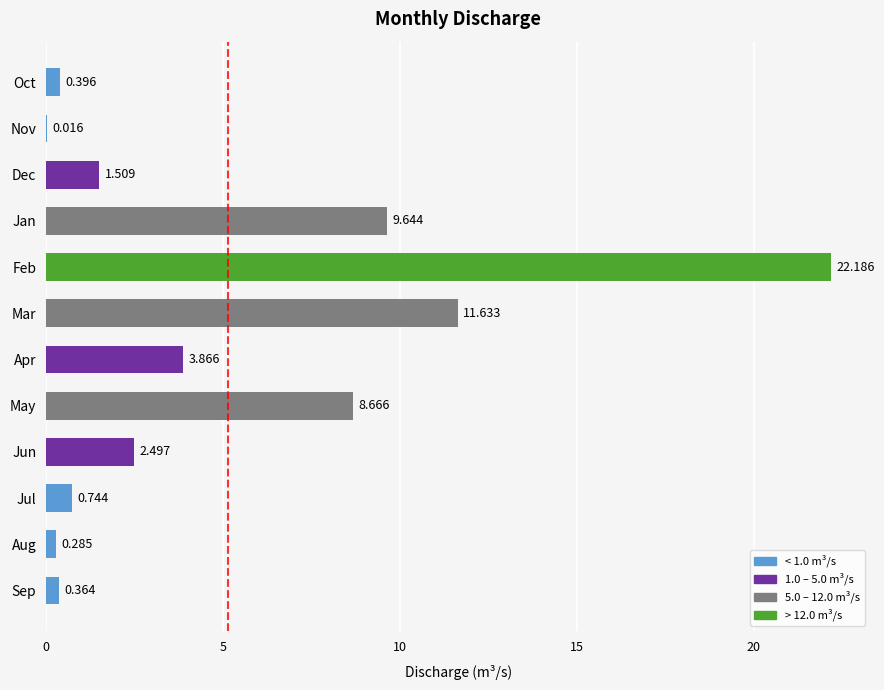

At which category does the chart reach its peak across all series?

Feb